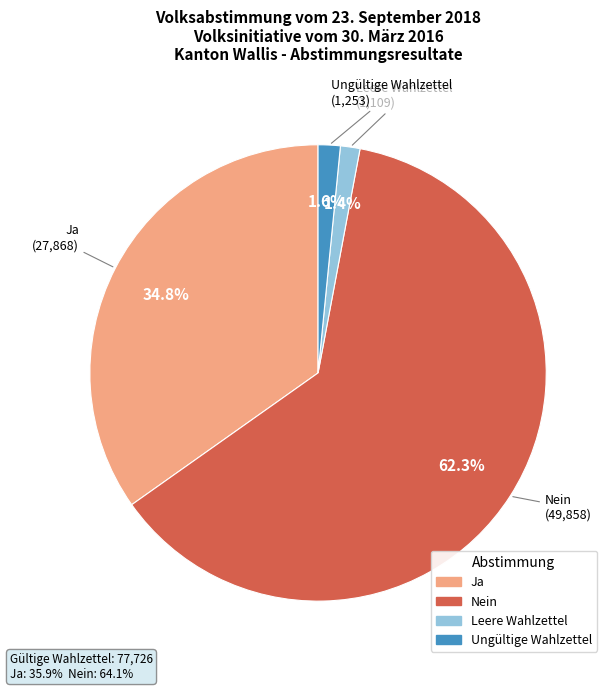

Count the number of slices in the pie.

4